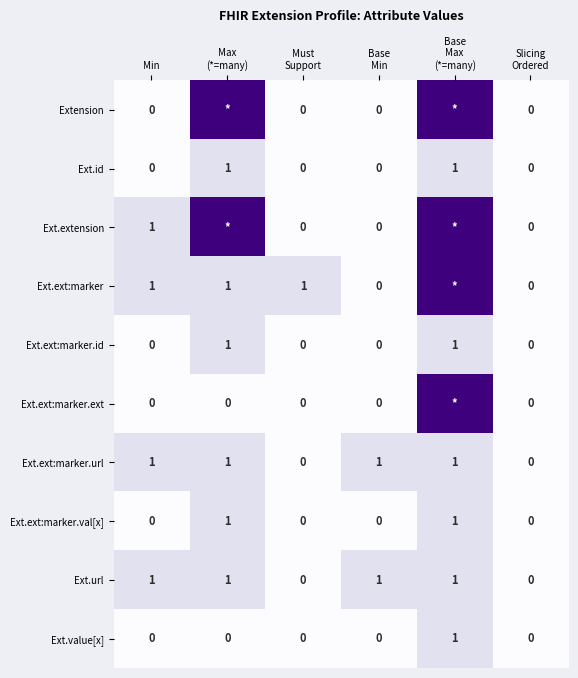

Which series changed the most between Must
Support and Slicing
Ordered?

Ext.ext:marker